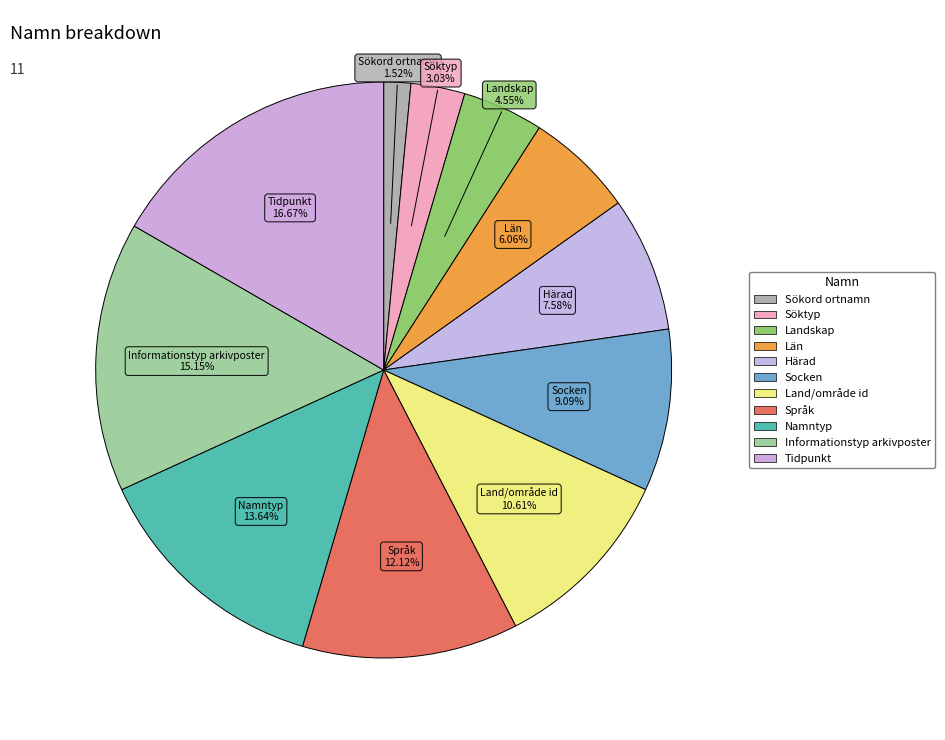

How many slices are in this pie chart?

11